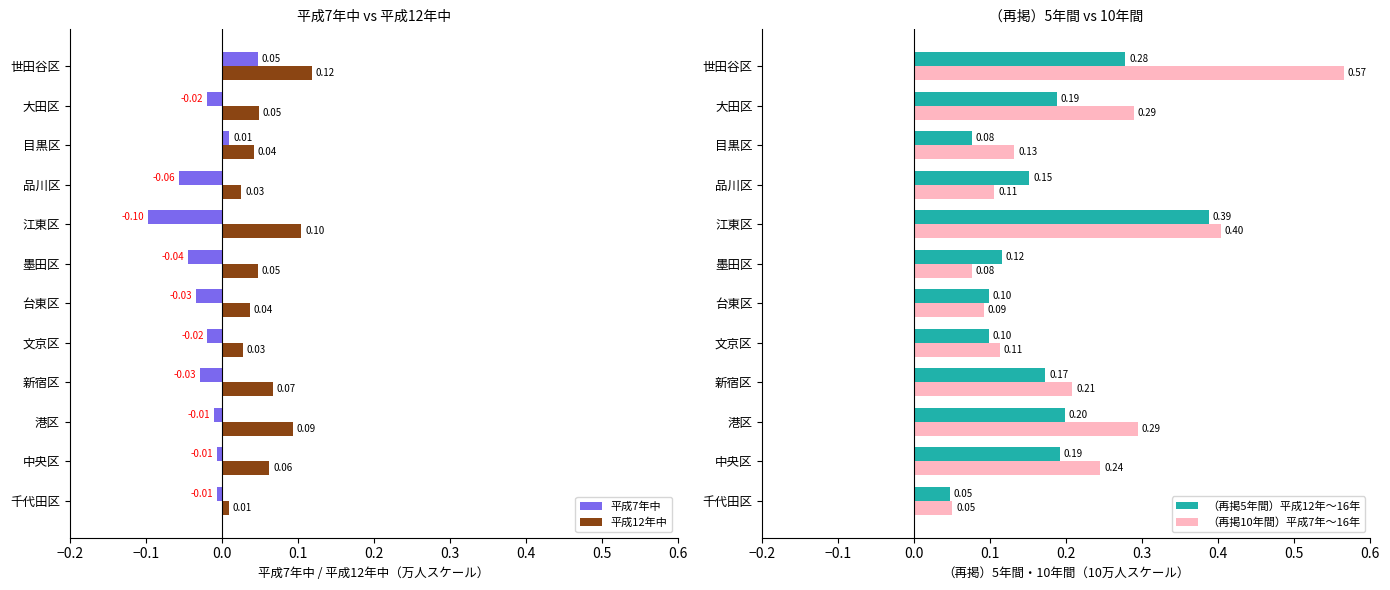

At which label is 平成12年中 closest to 0?

千代田区